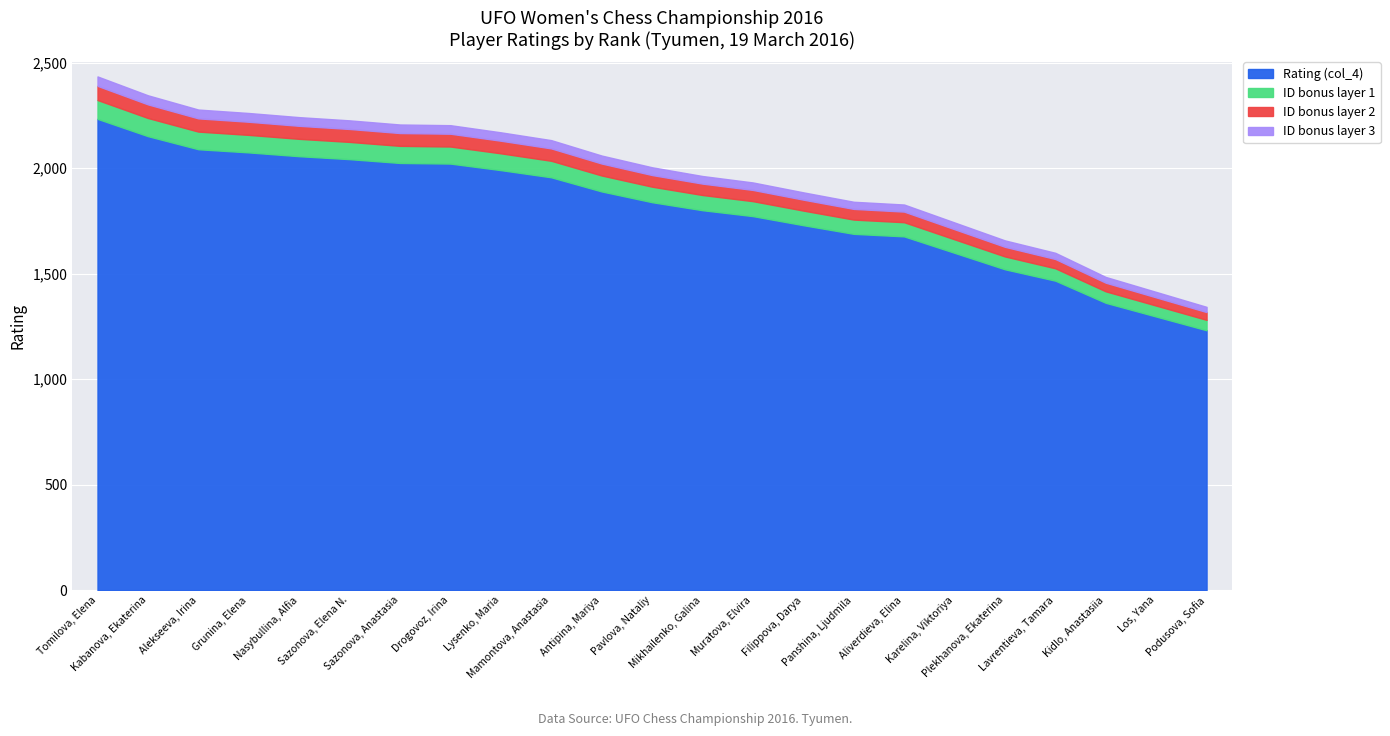

What is the minimum value for Rating (col_4)?

1232.0